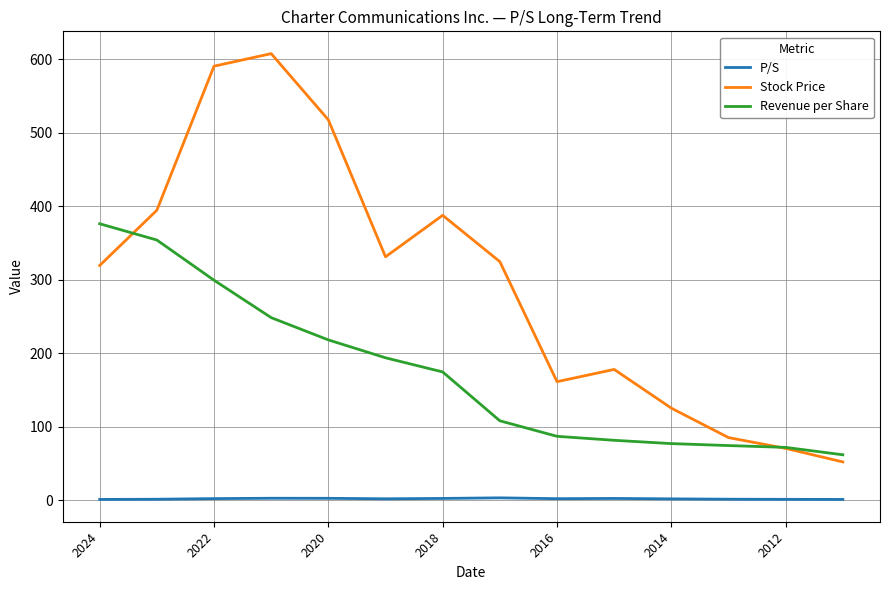

List the series in order of their overall mean, lowest first.

P/S, Revenue per Share, Stock Price